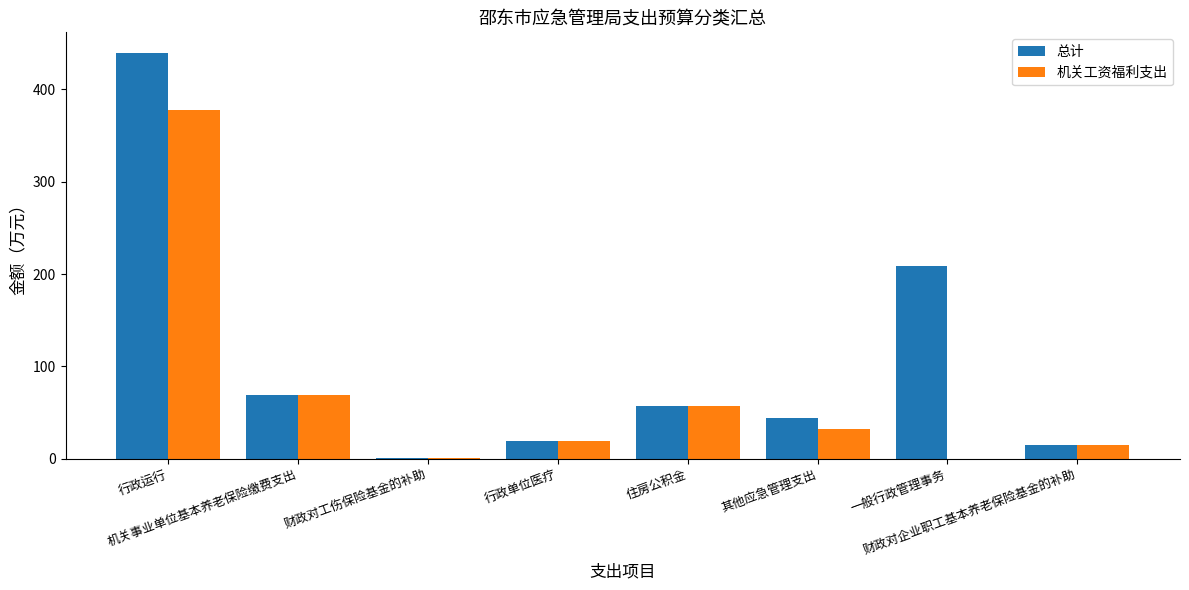

What is the maximum value shown in the chart?

440.0